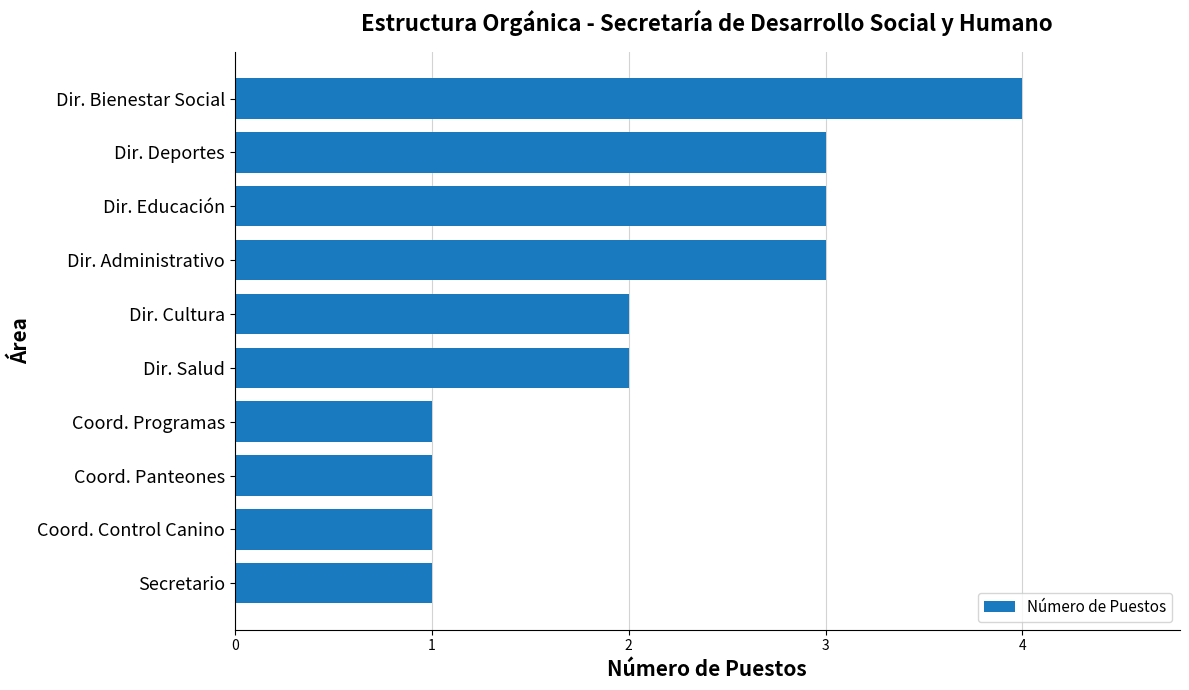

What value does the data have at Dir. Administrativo?

3